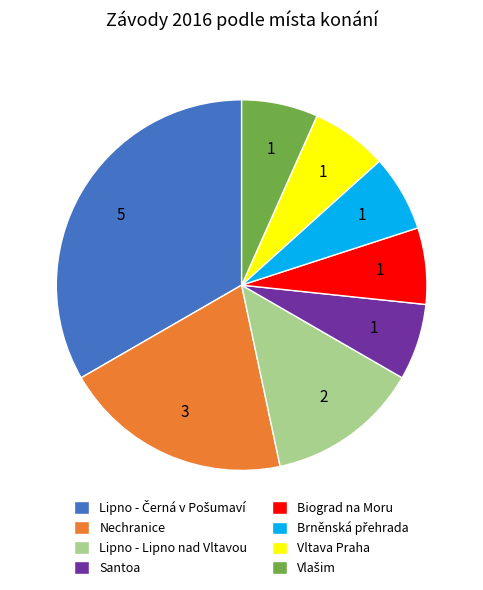

What is the ratio of the value at Vltava Praha to the value at Lipno - Lipno nad Vltavou?

0.5